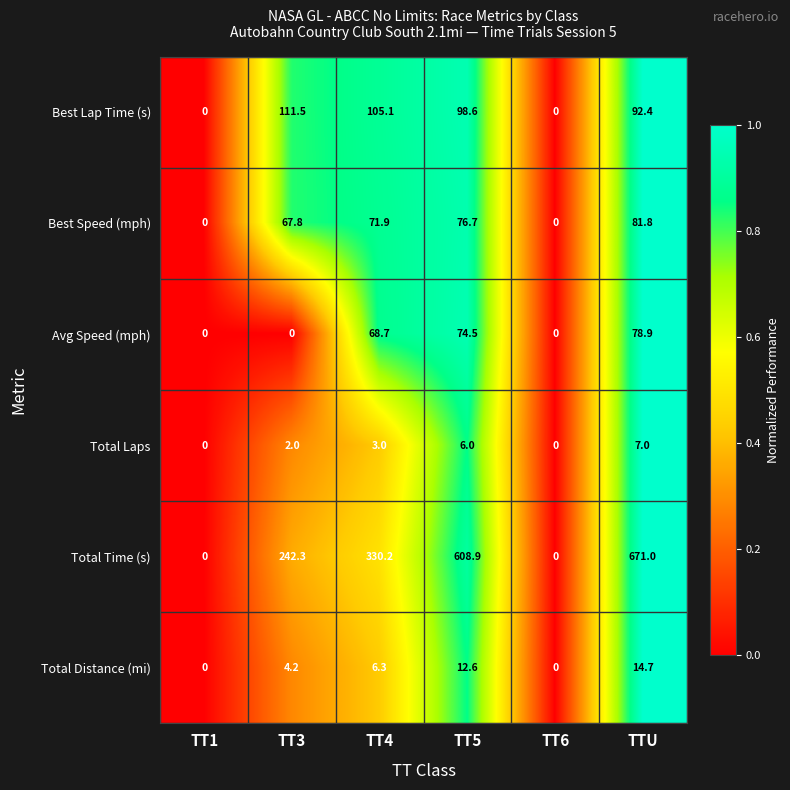

Which series has the largest total across all categories?

Total Time (s)